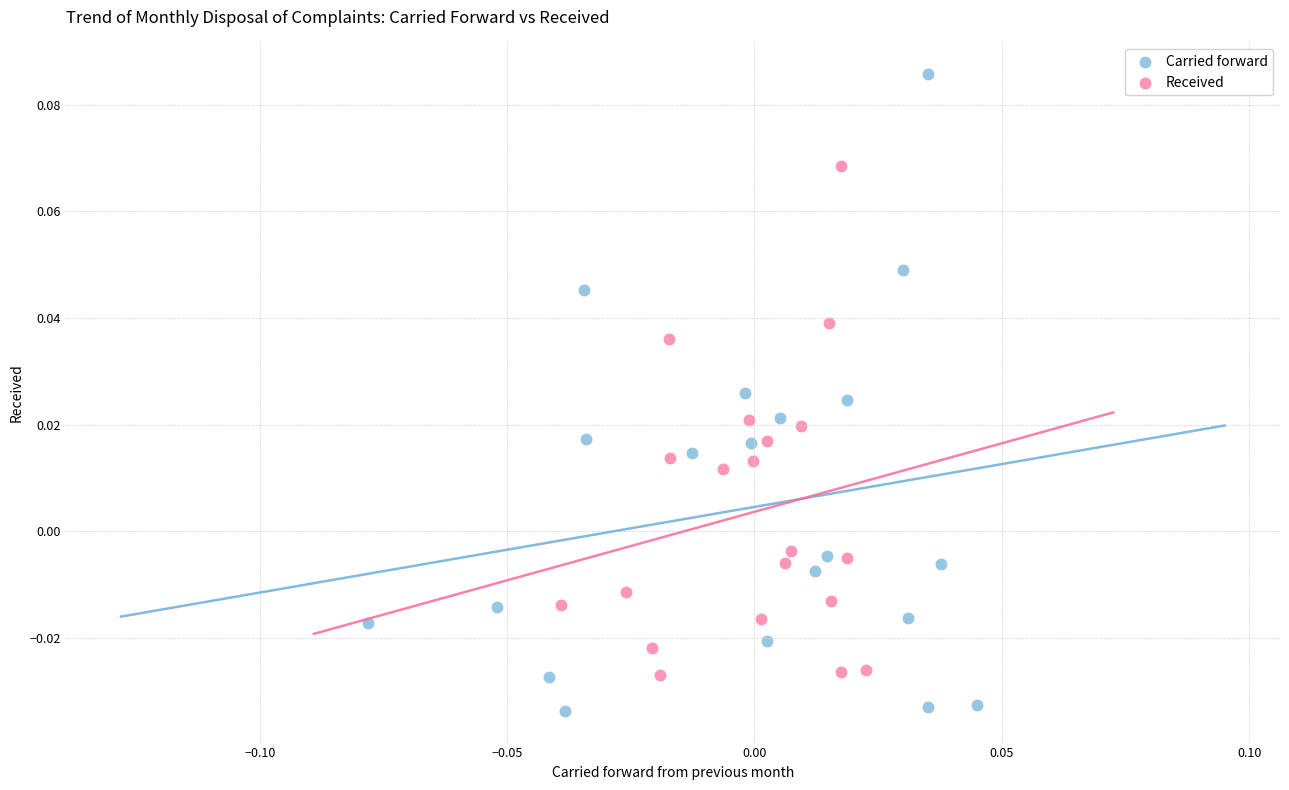

Which series has the widest spread of Y values?

Carried forward